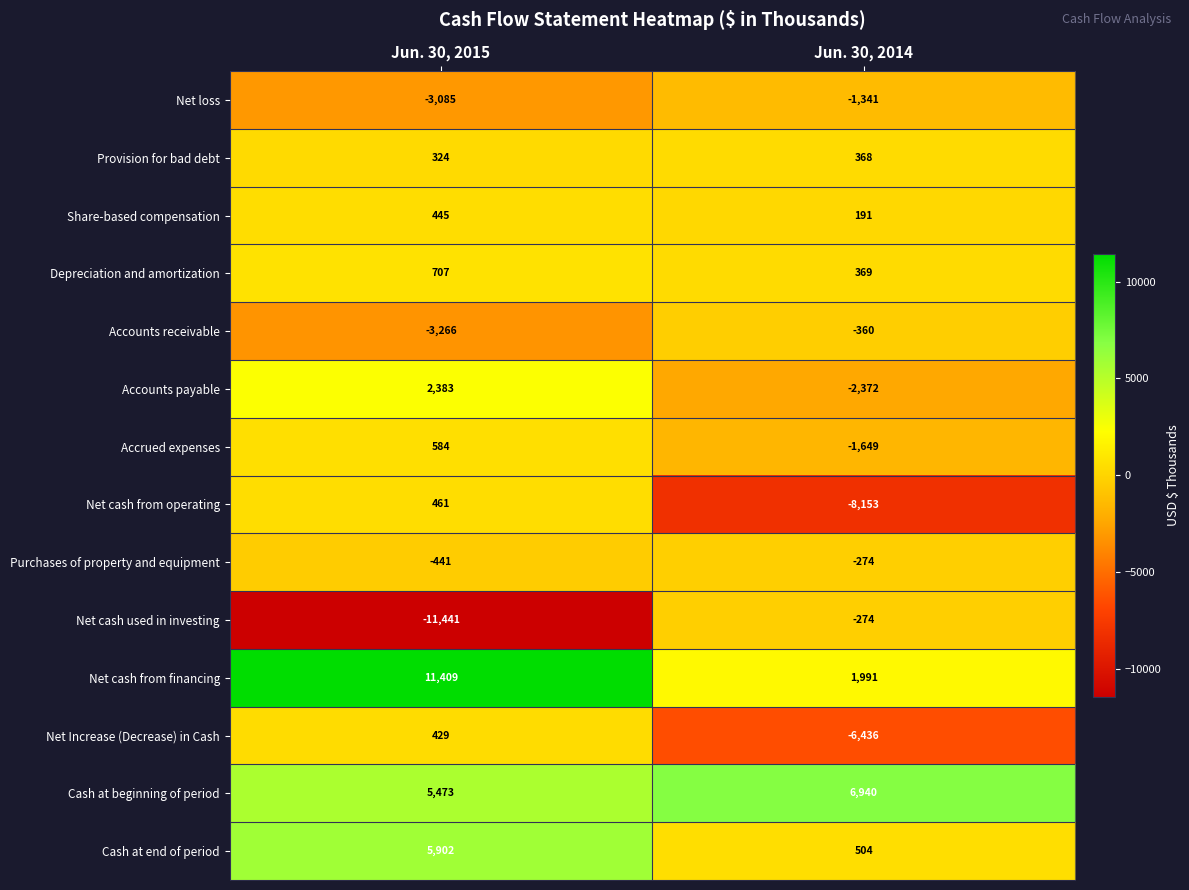

What is the difference between the highest and lowest values at Jun. 30, 2014?

15093